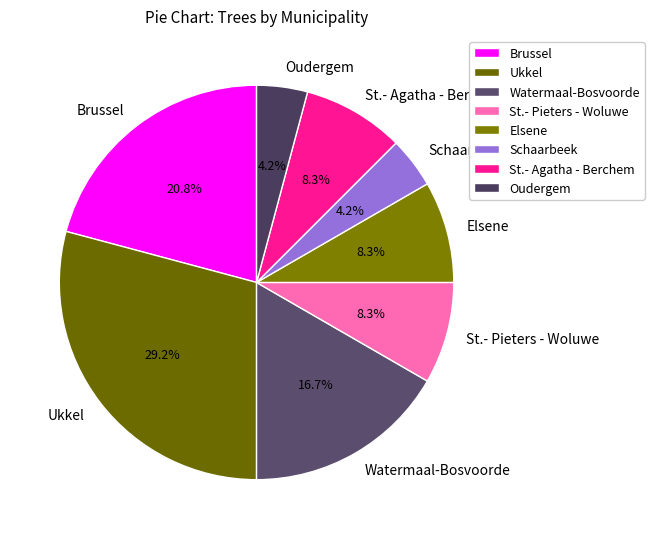

Between Ukkel and St.- Agatha - Berchem, which is larger?

Ukkel